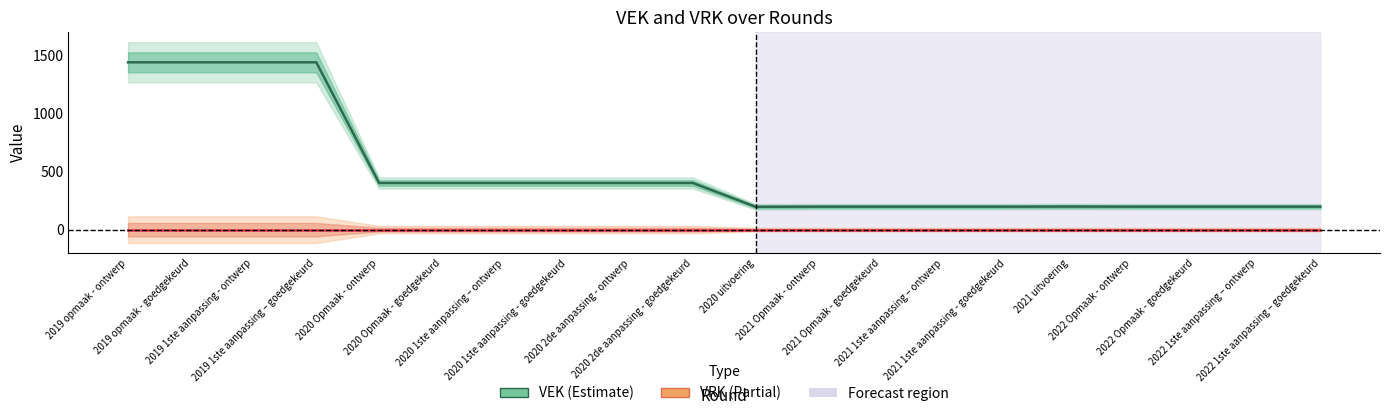

What is the spread (max minus min) of values at 2020 1ste aanpassing - goedgekeurd?

402